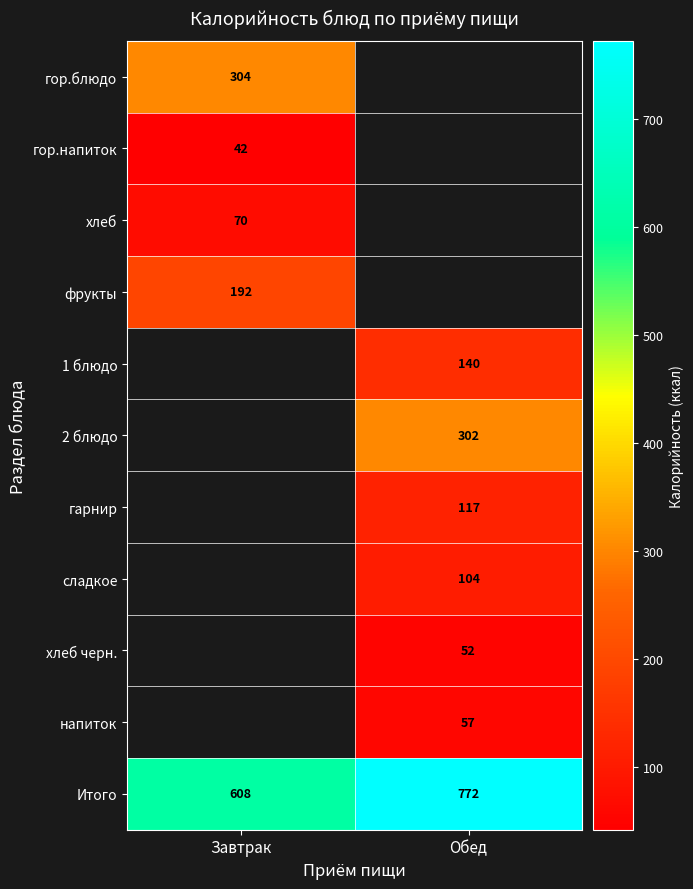

Is it true that гарнир equals 117 at Обед?

True